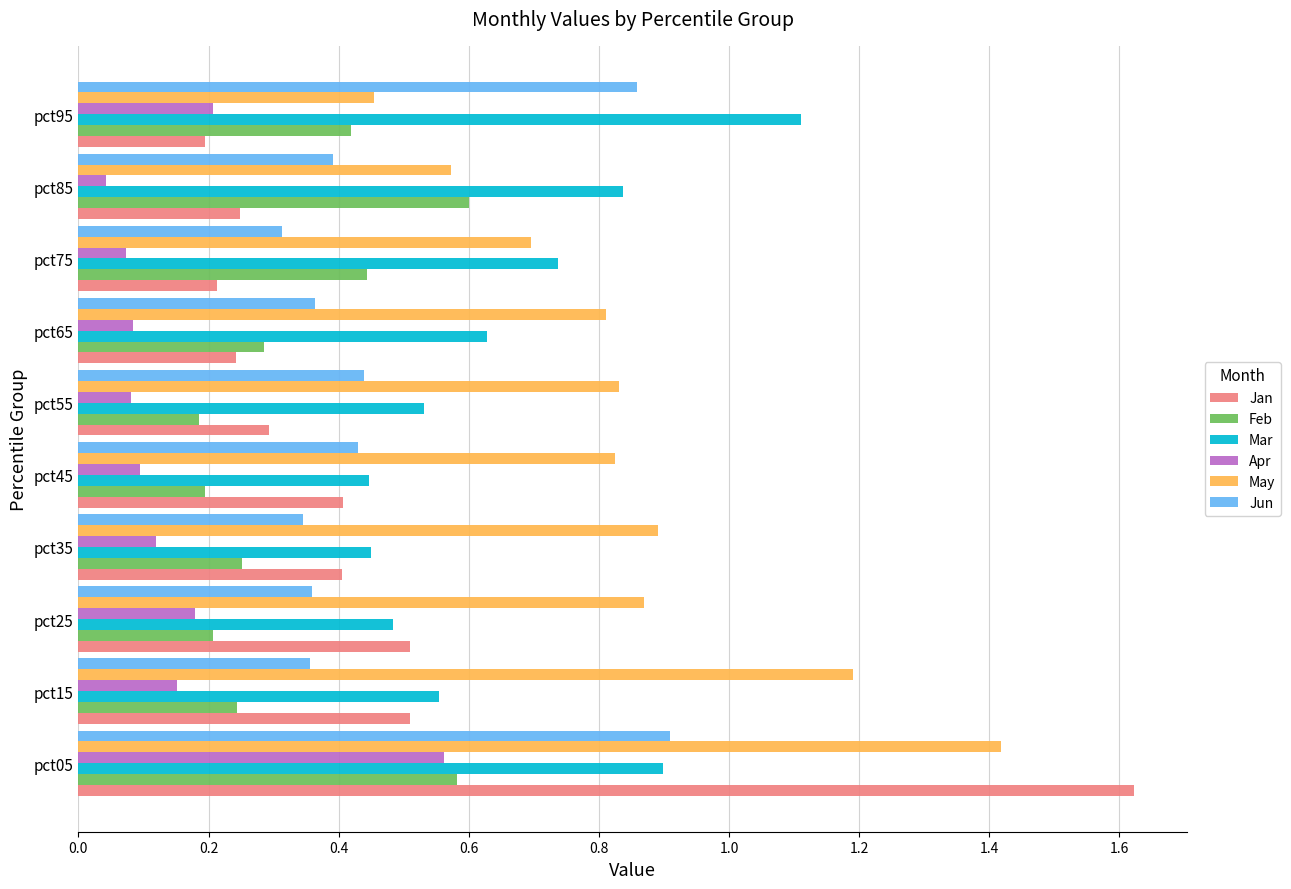

Is it true that Jun equals 0.1 at pct85?

False